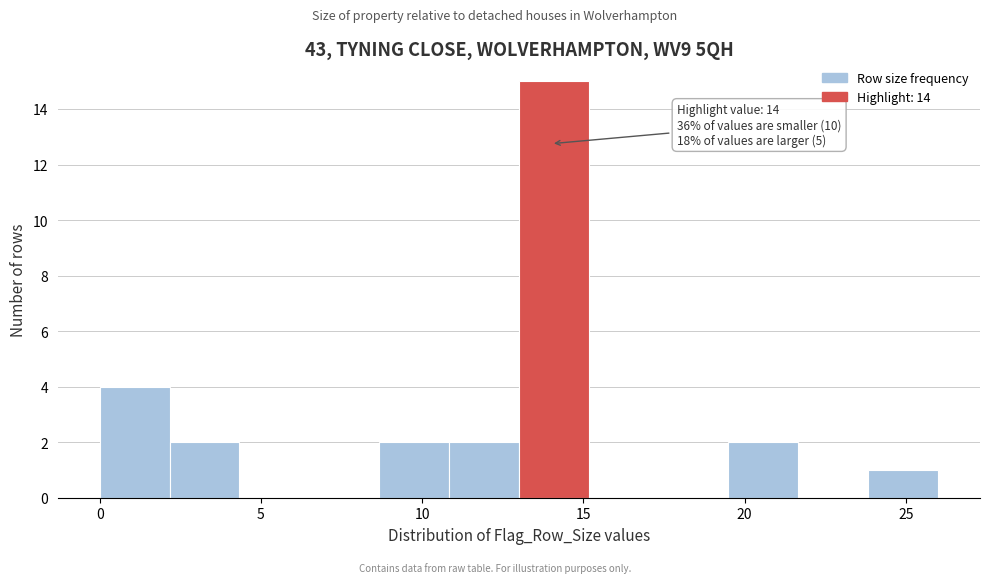

Over which range of the x-axis is the bar tallest?

13.0 to 15.0